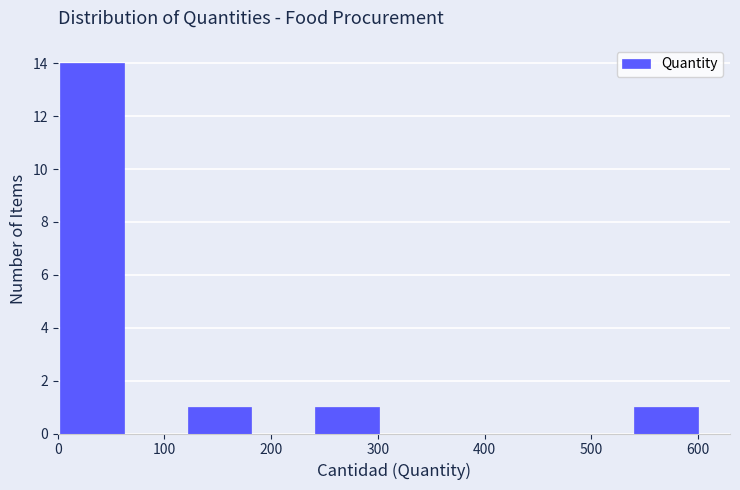

Reading left to right, transcribe this chart: for each bar, give the range it covers on the x-axis and its height. Neither the bar edges nor the heights are printed on the chart, so give them approximately, as read against the axes.

0 to 60: 14
60 to 120: 0
120 to 180: 1
180 to 240: 0
240 to 300: 1
300 to 360: 0
360 to 420: 0
420 to 480: 0
480 to 540: 0
540 to 600: 1